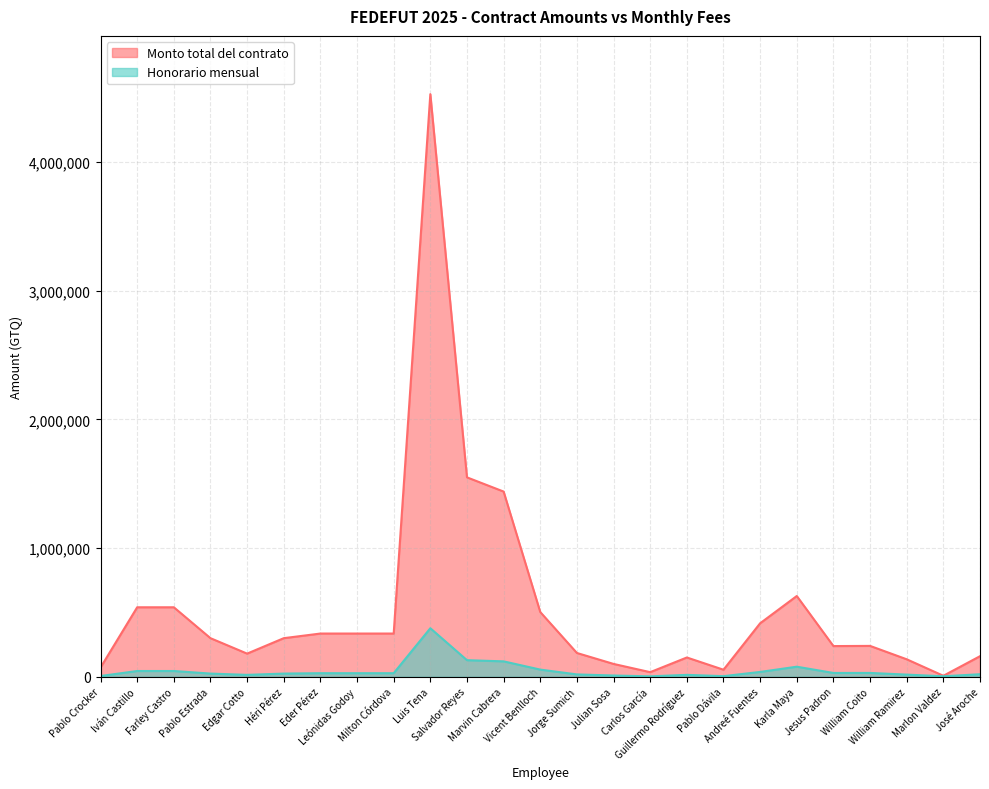

True or false: Monto total del contrato and Honorario mensual intersect in this chart.

False